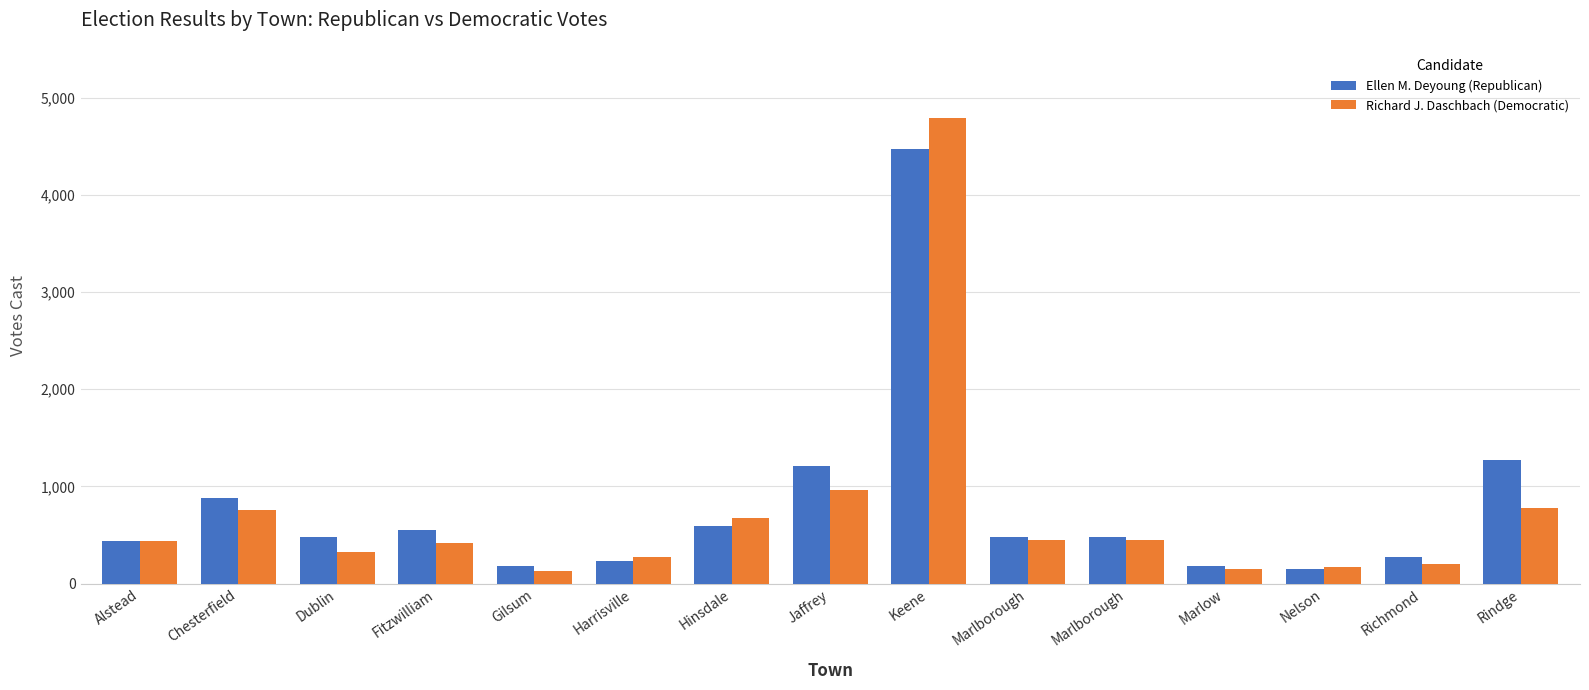

How many bars are there in each group?

2